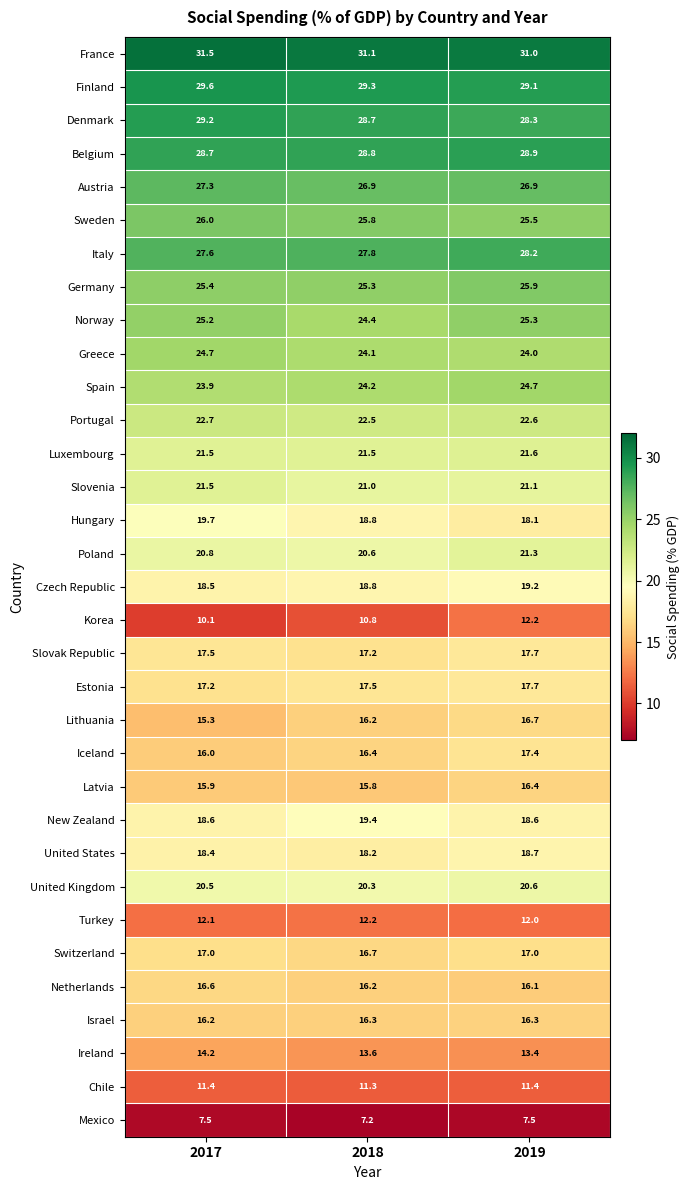

The Austria series shows 40.0 at 2017. True or false?

False